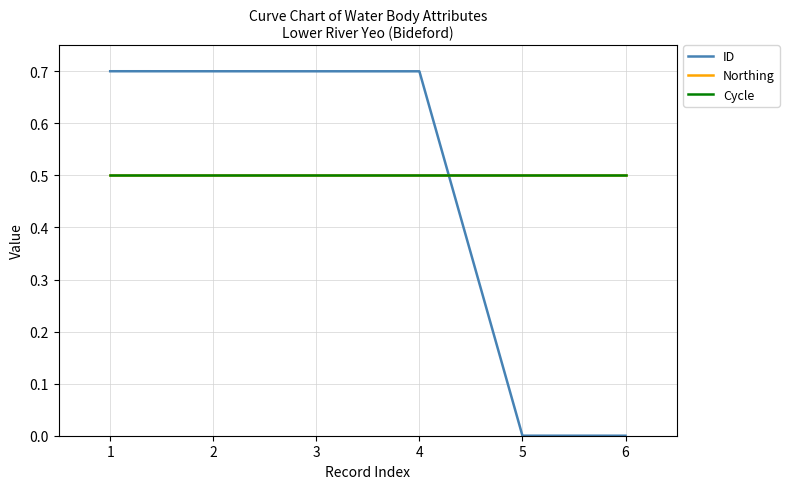

True or false: Cycle has a value of 0.5 at 3.

True